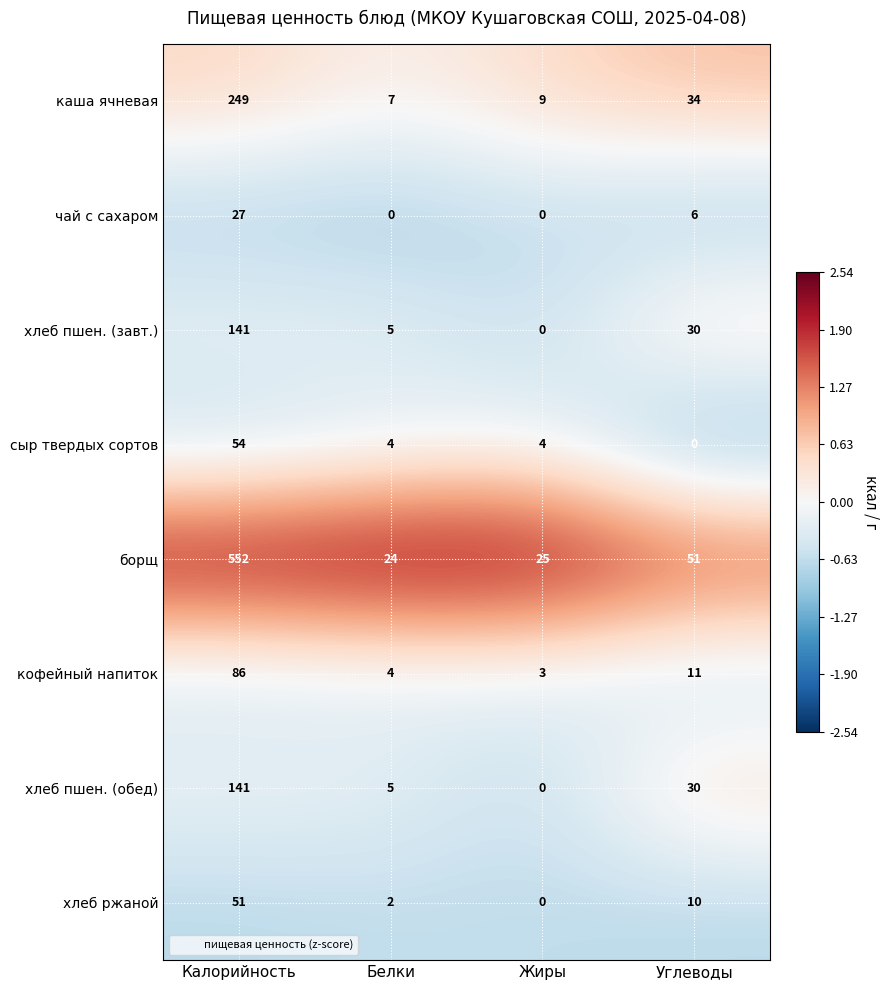

The каша ячневая series shows 15 at Жиры. True or false?

False